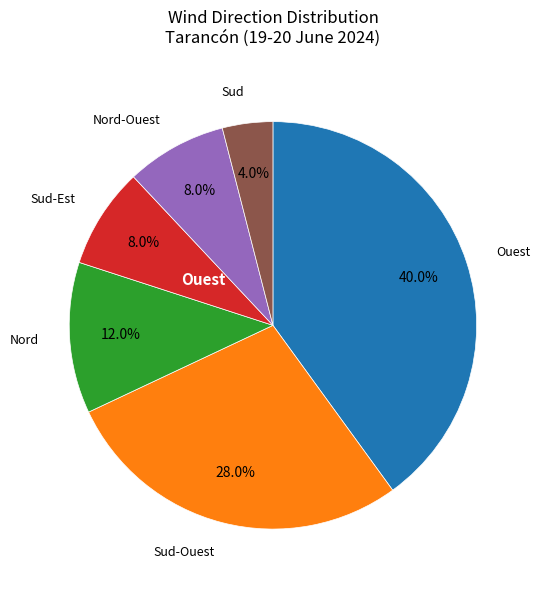

Is there any slice that represents more than half of the pie?

No